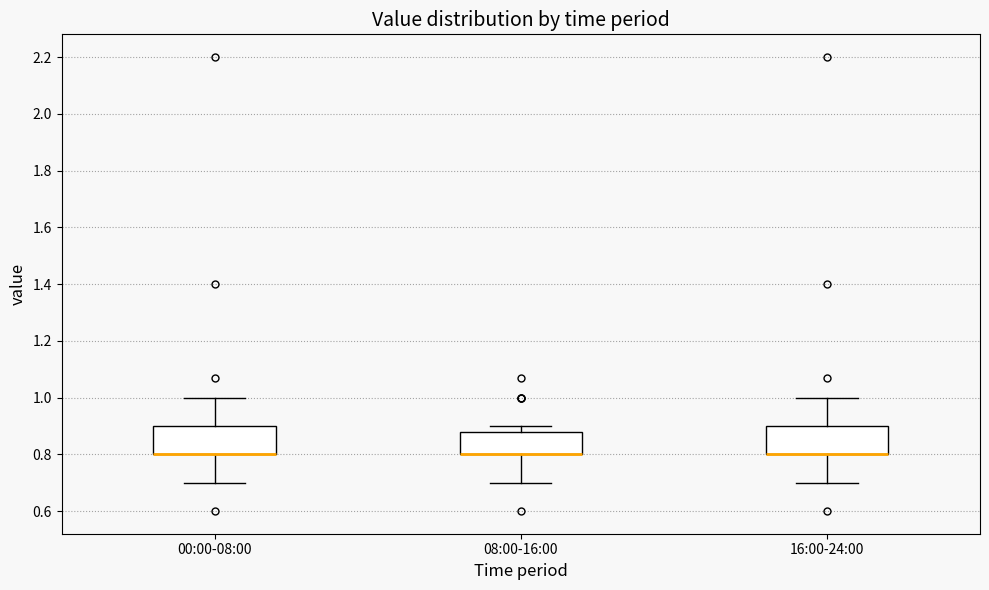

Reading left to right, read every box against the y-axis: the position of its median line, the range the box covers, and the ends of its whiskers. The values are not printed on the chart, so give them approximately, as read against the axis.

00:00-08:00: median 0.80 (drawn on the box's lower edge), box 0.80 to 0.90, whiskers 0.70 to 1.00
08:00-16:00: median 0.80 (drawn on the box's lower edge), box 0.80 to 0.88, whiskers 0.70 to 0.90
16:00-24:00: median 0.80 (drawn on the box's lower edge), box 0.80 to 0.90, whiskers 0.70 to 1.00